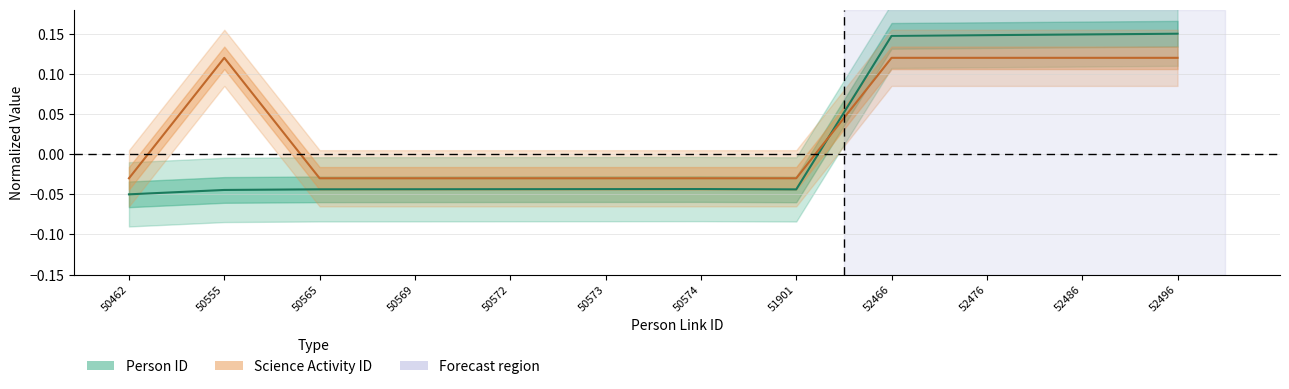

What is the sum of all Person ID values?

0.2